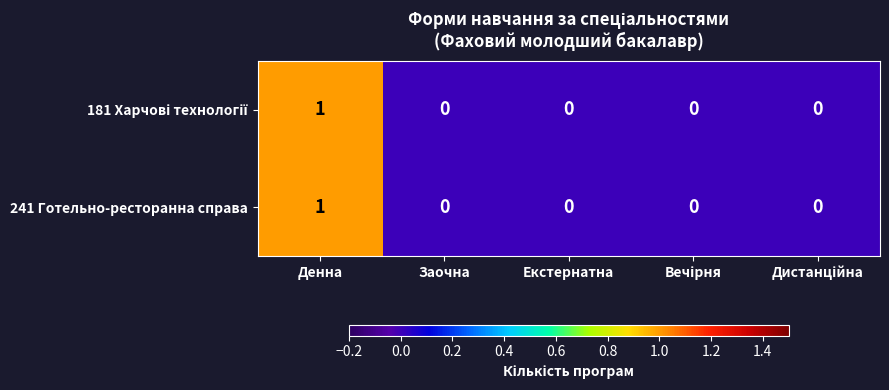

How many data points does each series have?

5